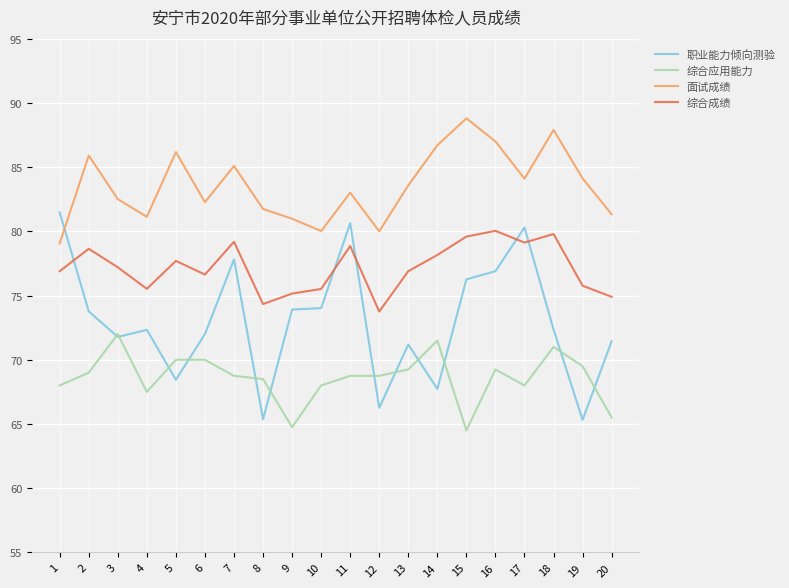

True or false: 综合应用能力 and 面试成绩 cross at least once.

False